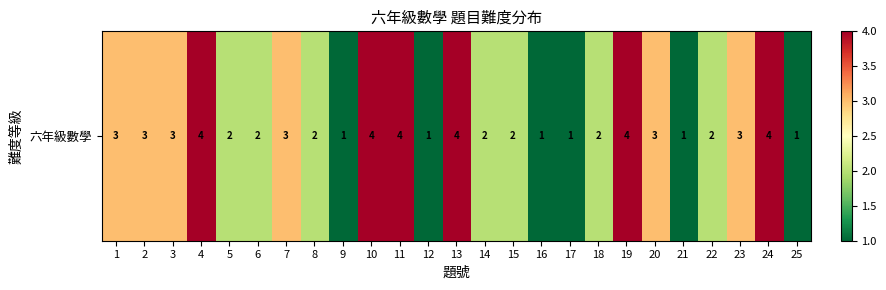

How many values are below 2?

6